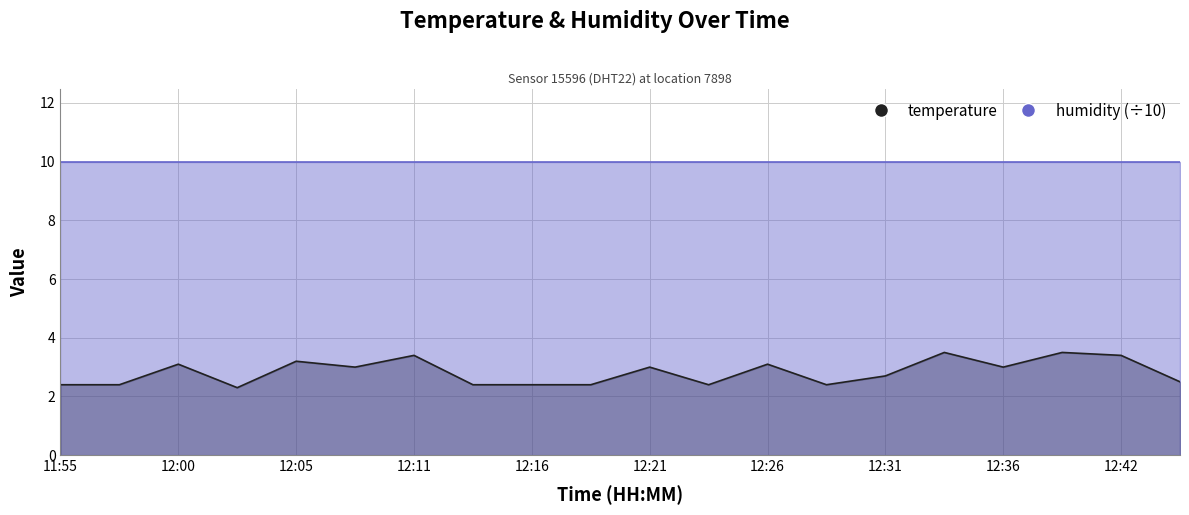

Does the chart display data point markers on the line(s)?

No